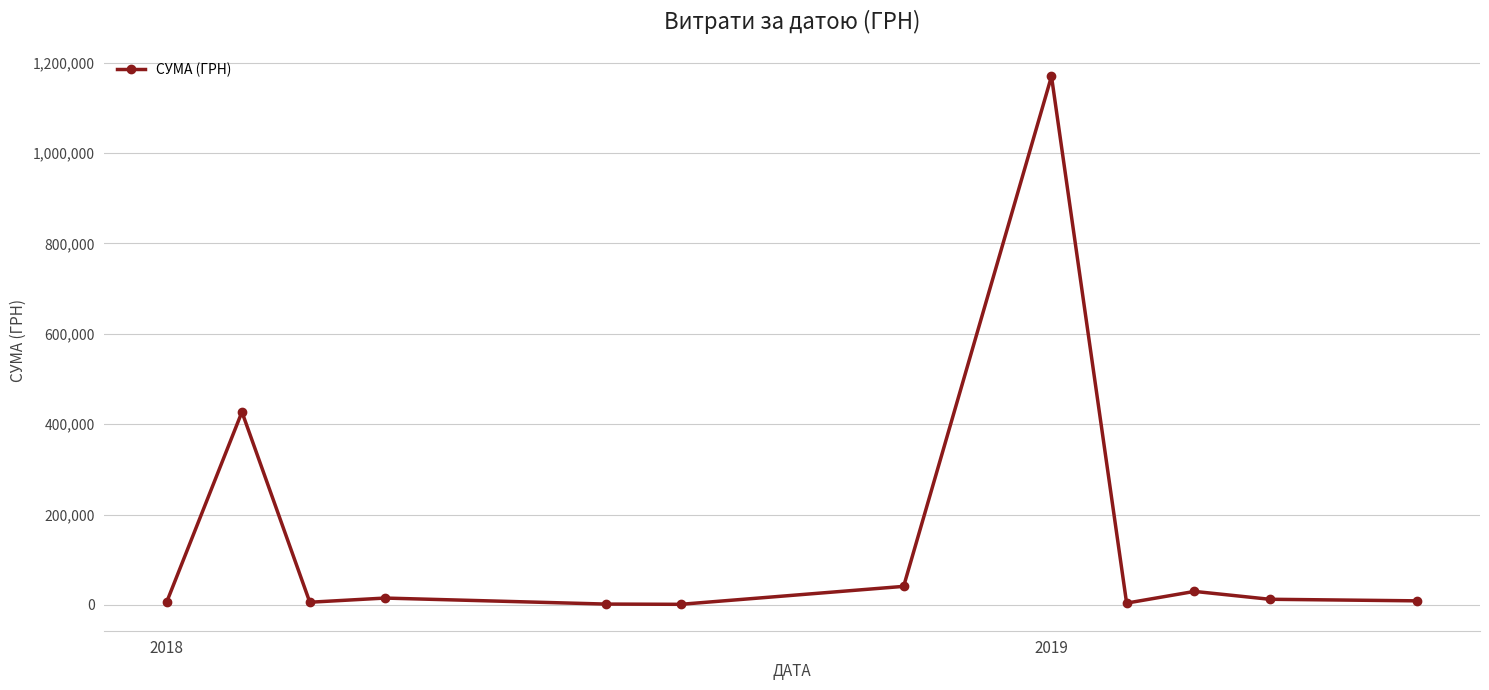

What is the value of the 1st point from the left?

7053.8